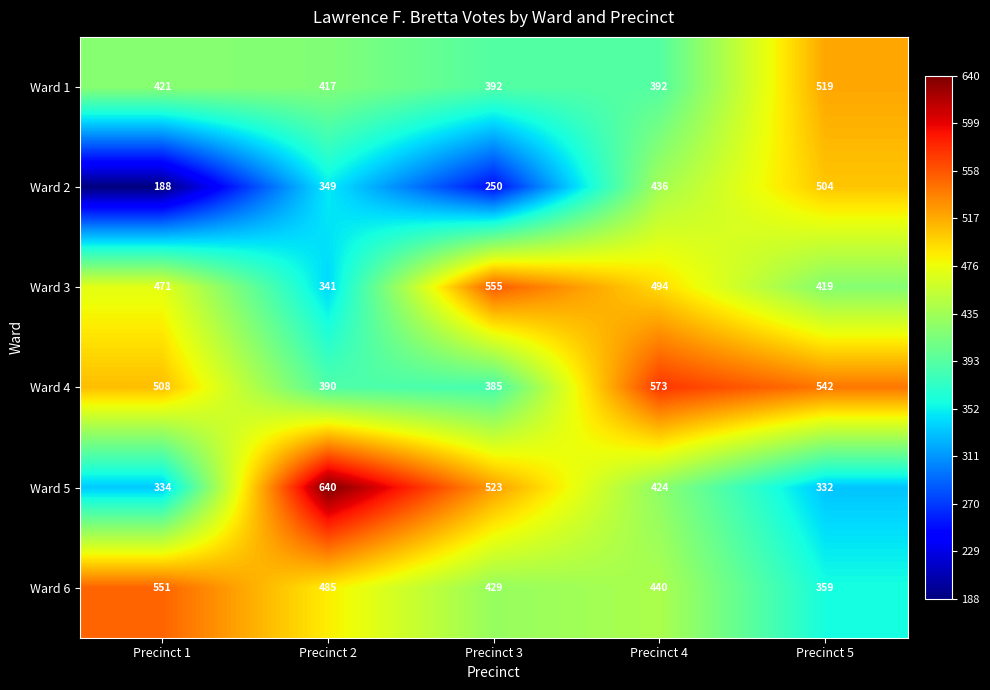

What is the difference between the second highest and second lowest values in the Ward 2 series?

186